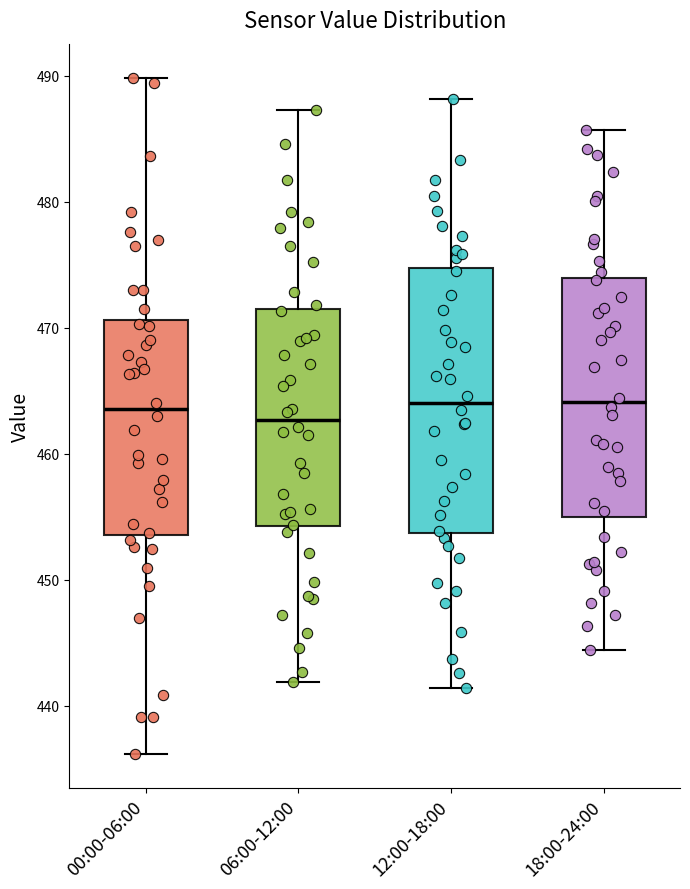

Which box is the tallest, from its lower edge to its upper edge?

12:00-18:00